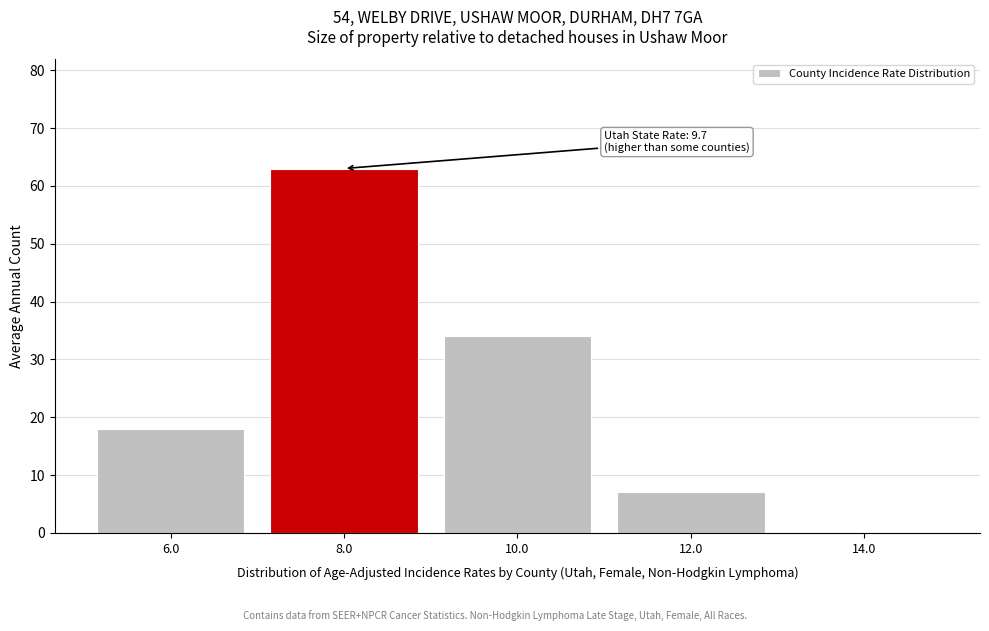

Reading left to right, extract all data points from this chart.

6.0=18	8.0=63	10.0=34	12.0=7	14.0=0